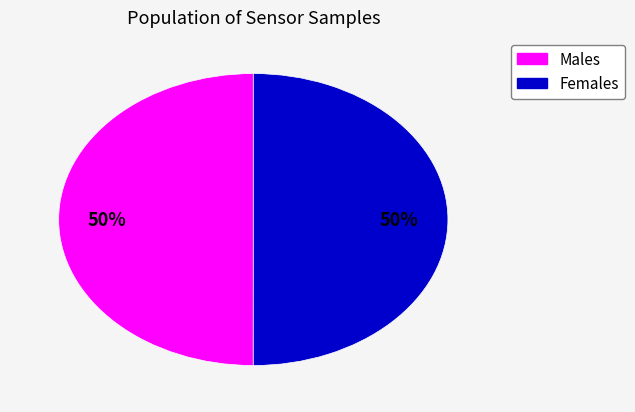

To the nearest percent, what is the average slice percentage?

50%